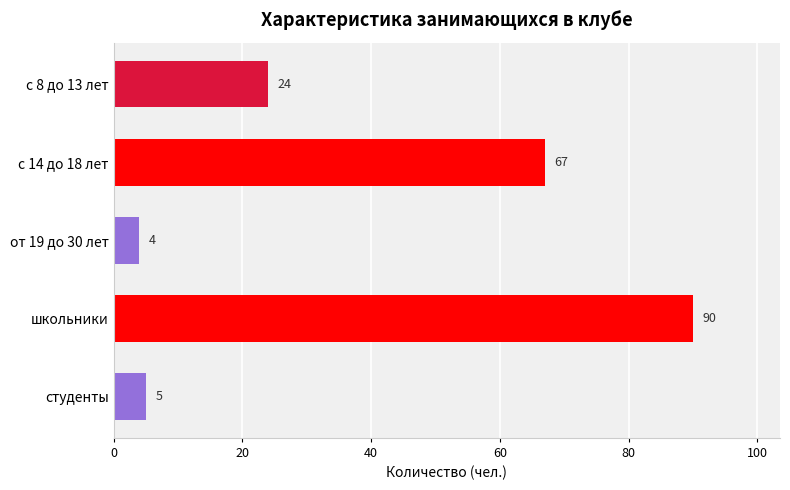

What position from the top is от 19 до 30 лет?

3